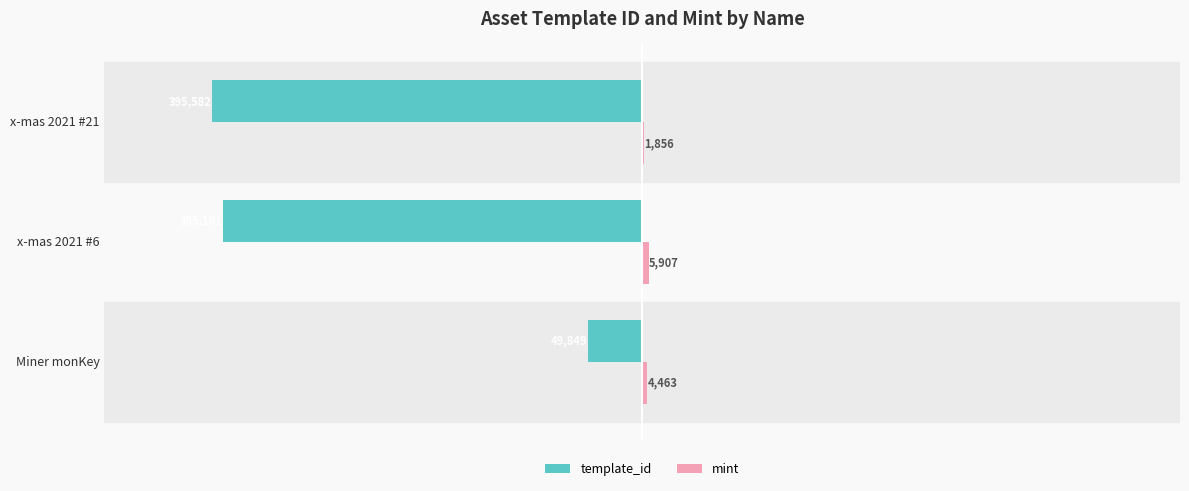

What is the maximum value for template_id?

-49849